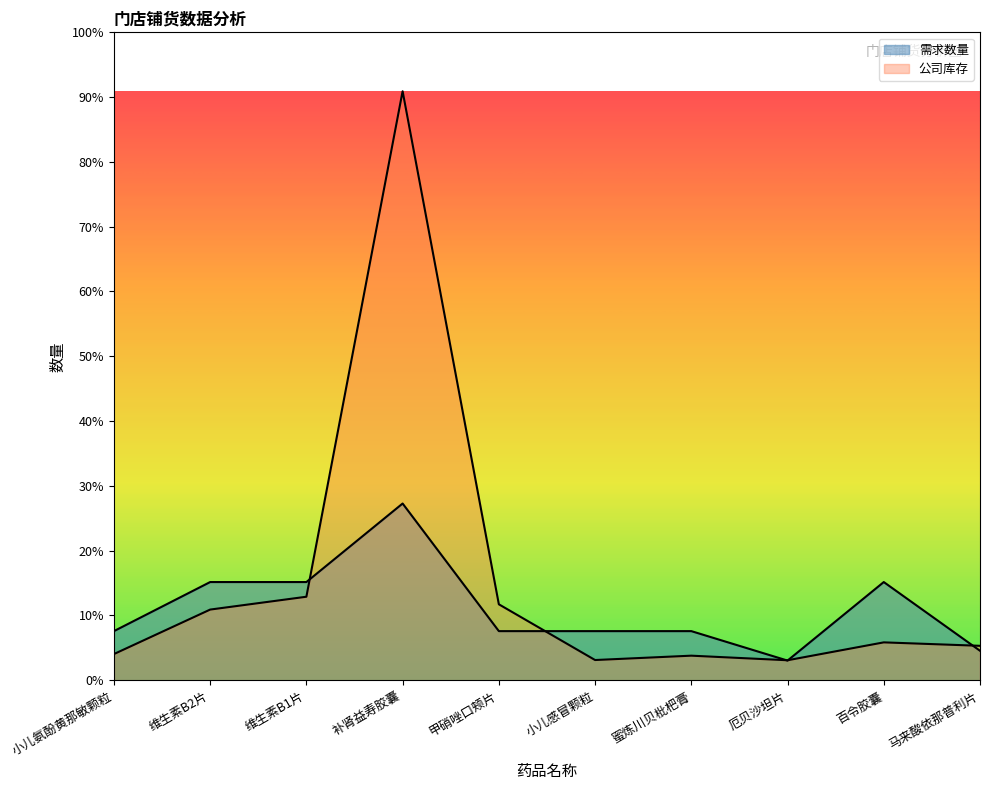

What is the label of the 6th point from the right?

甲硝唑口颊片